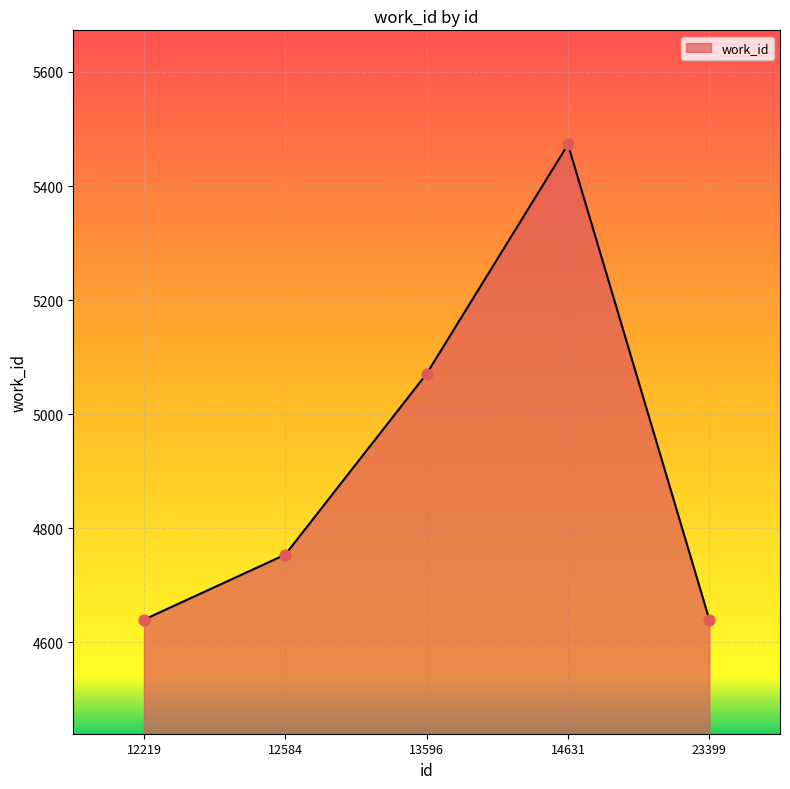

What is the change in value from 12584 to 13596?

+317